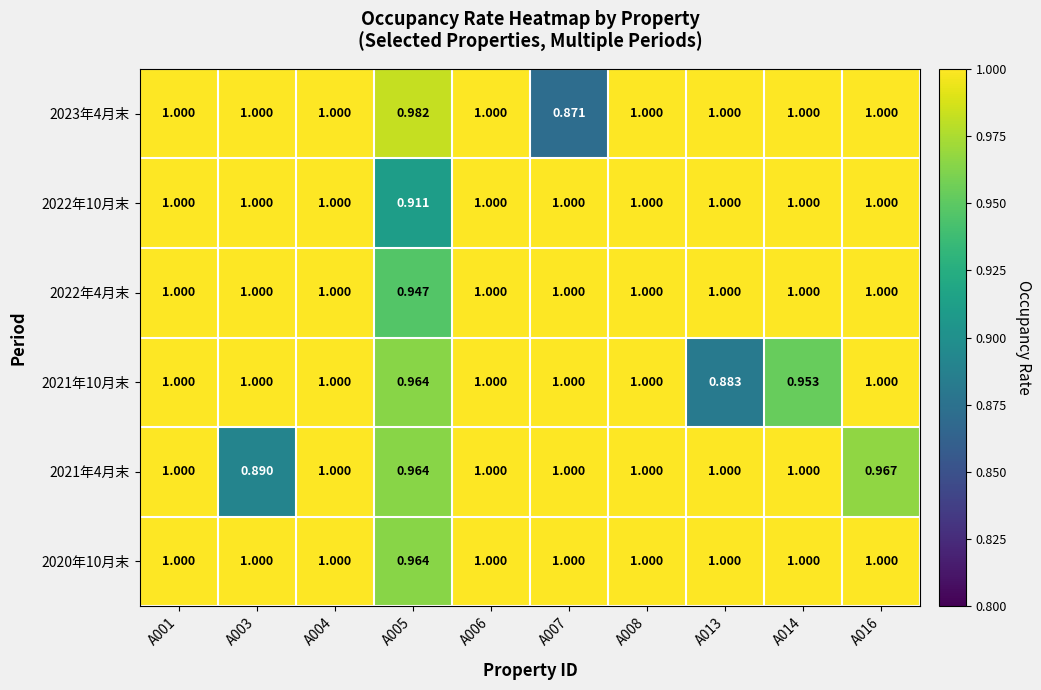

Is the value of 2023年4月末 at A005 greater than the value of 2020年10月末 at A014?

No